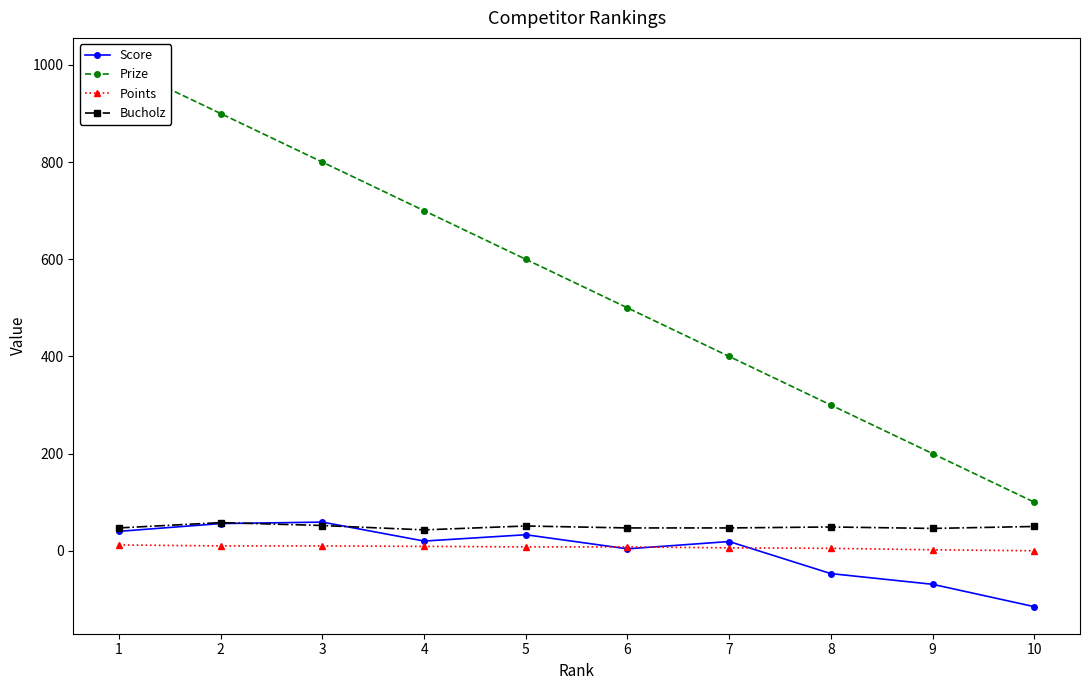

What value does the Score series have at 8, to the nearest 5?

-45